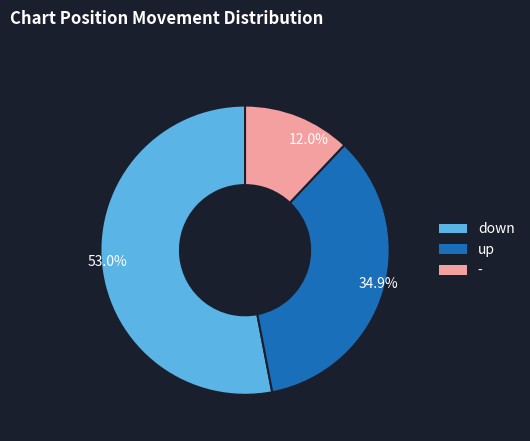

What is the majority slice?

53.0%